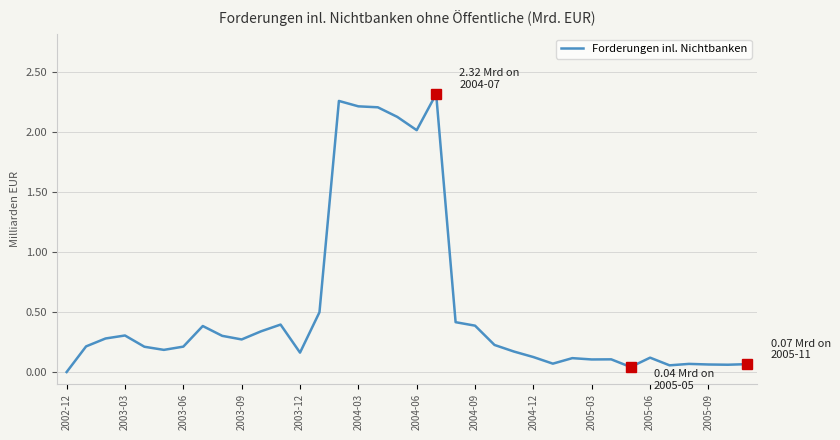

How many interior local peaks (higher than both neighbors) does the data have?

9